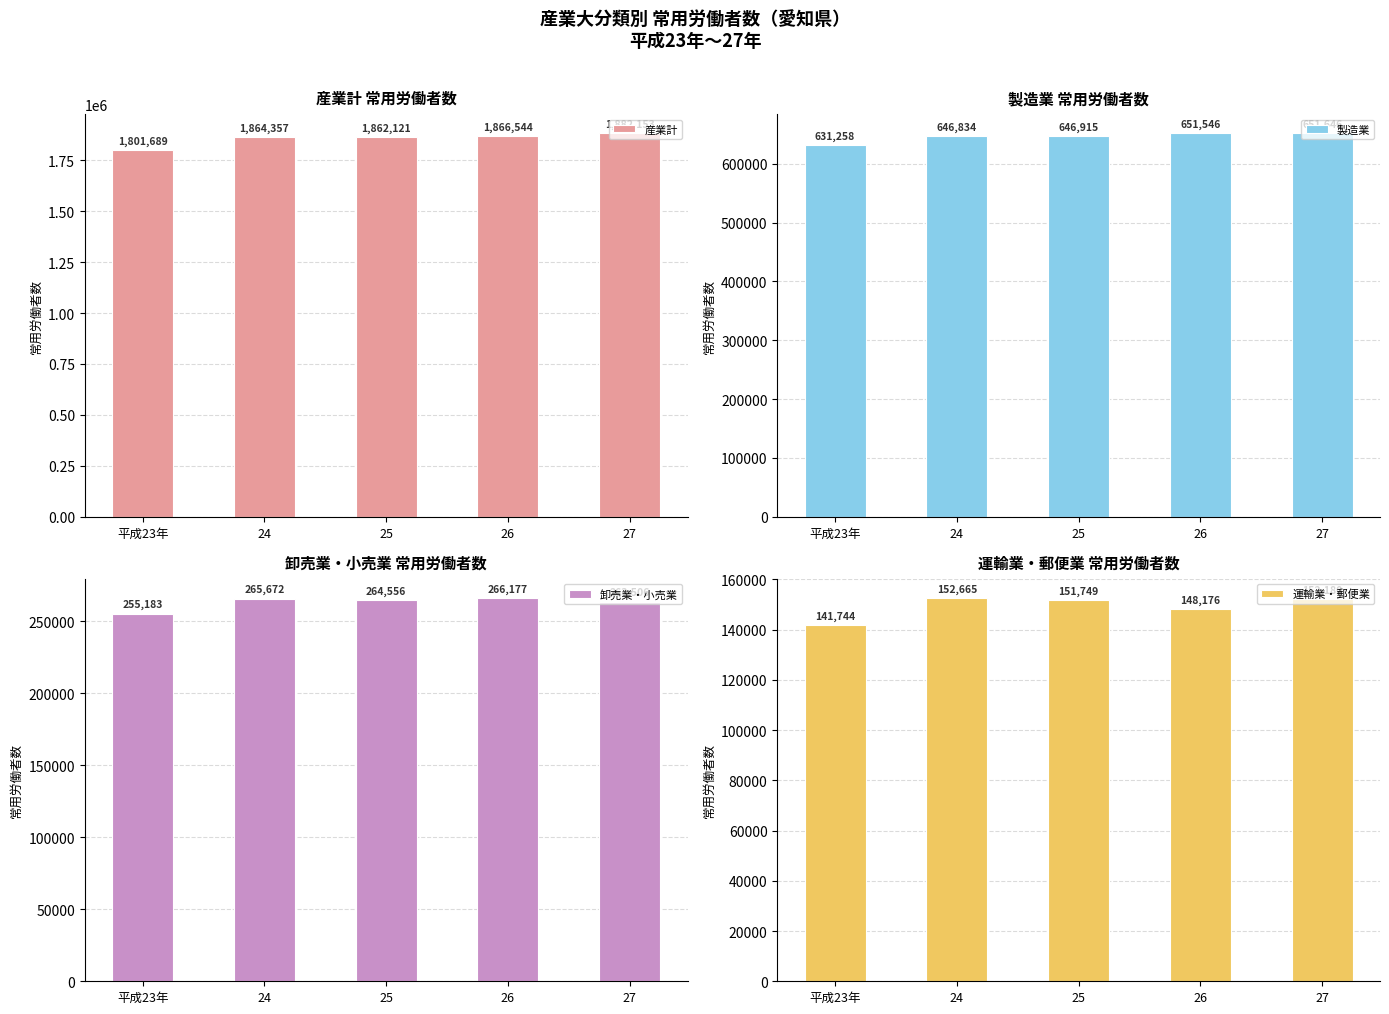

What are all the series names shown in the legend?

産業計, 製造業, 卸売業・小売業, 運輸業・郵便業